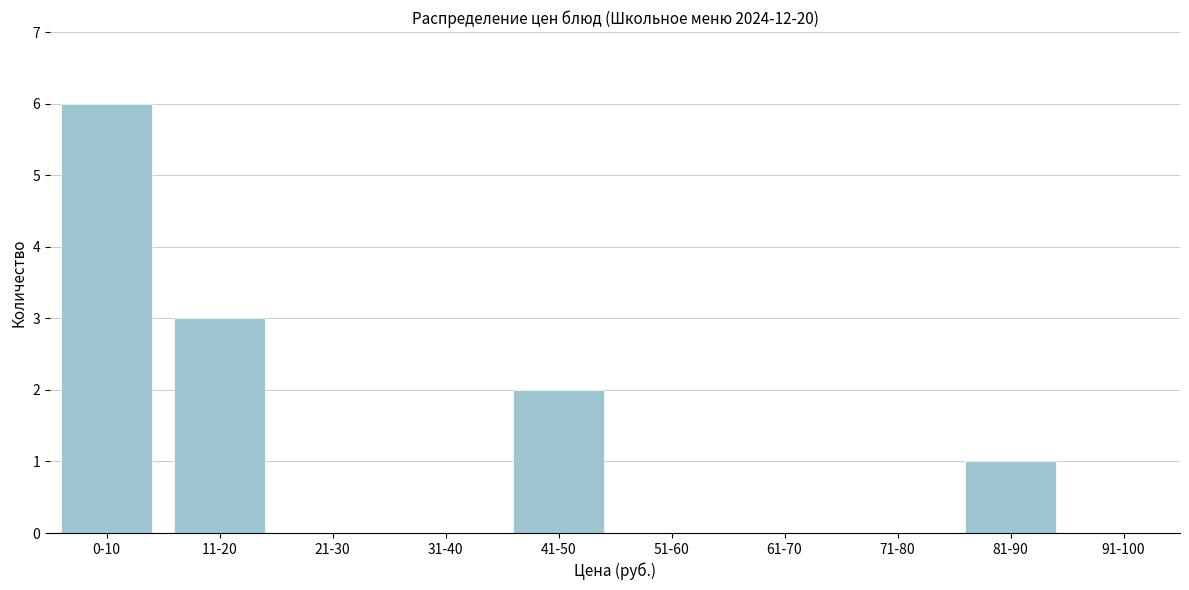

Reading left to right, what are all the values shown in this chart?

0-10=6	11-20=3	21-30=0	31-40=0	41-50=2	51-60=0	61-70=0	71-80=0	81-90=1	91-100=0